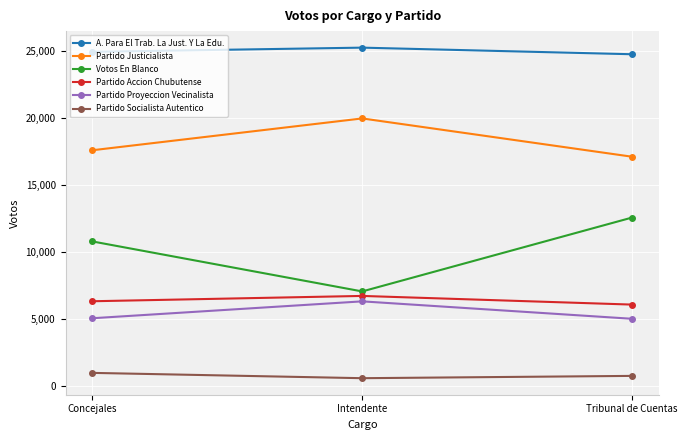

What is the minimum value for Partido Proyeccion Vecinalista?

4995